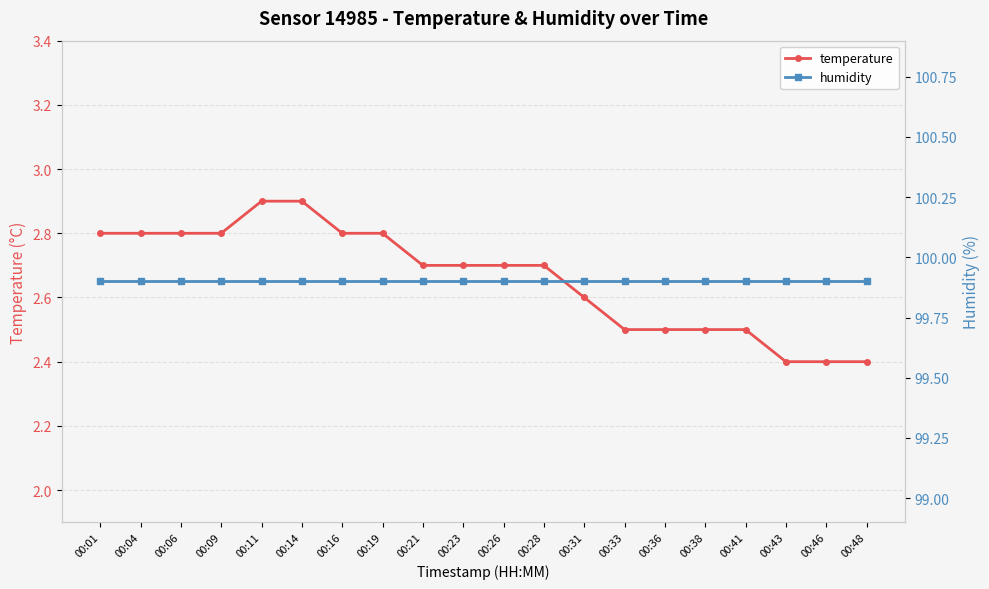

The humidity series shows 99.9 at 00:33. True or false?

True